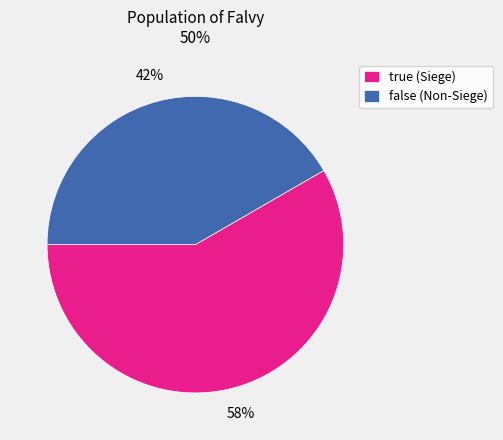

To the nearest percent, what is the average slice percentage?

50%